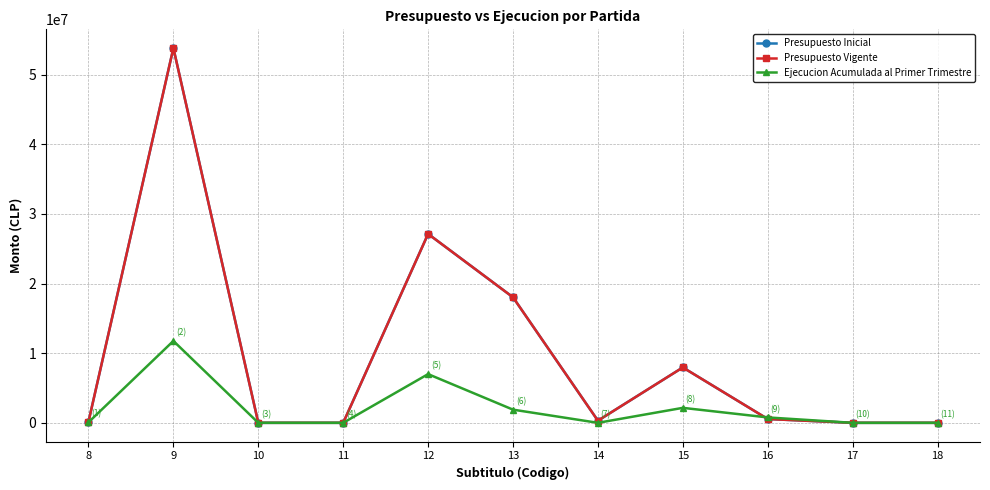

At 18, list the series in order from largest to smallest.

Presupuesto Inicial, Presupuesto Vigente, Ejecucion Acumulada al Primer Trimestre